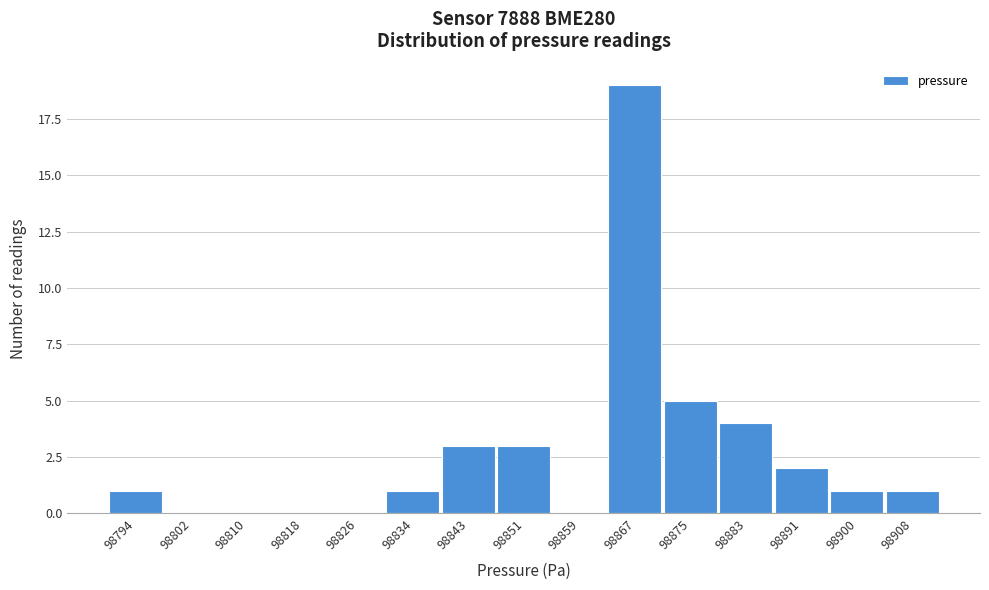

Reading right to left, extract all data points from this chart.

98908=1	98900=1	98891=2	98883=4	98875=5	98867=19	98859=0	98851=3	98843=3	98834=1	98826=0	98818=0	98810=0	98802=0	98794=1